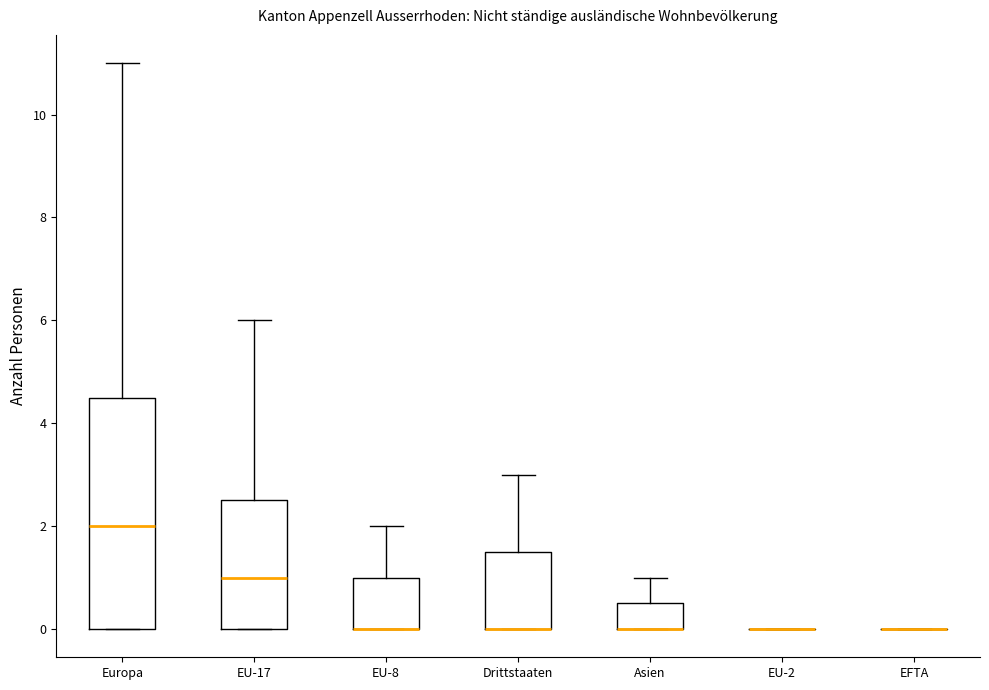

Reading left to right, read every box against the y-axis: the position of its median line, the range the box covers, and the ends of its whiskers. The values are not printed on the chart, so give them approximately, as read against the axis.

Europa: median 2.0, box 0.0 to 4.6, whiskers 0.0 to 11.0
EU-17: median 1.0, box 0.0 to 2.6, whiskers 0.0 to 6.0
EU-8: median 0.0 (drawn on the box's lower edge), box 0.0 to 1.0, whiskers 0.0 to 2.0
Drittstaaten: median 0.0 (drawn on the box's lower edge), box 0.0 to 1.6, whiskers 0.0 to 3.0
Asien: median 0.0 (drawn on the box's lower edge), box 0.0 to 0.6, whiskers 0.0 to 1.0
EU-2: box collapsed to a line at 0.0, whiskers 0.0 to 0.0
EFTA: box collapsed to a line at 0.0, whiskers 0.0 to 0.0